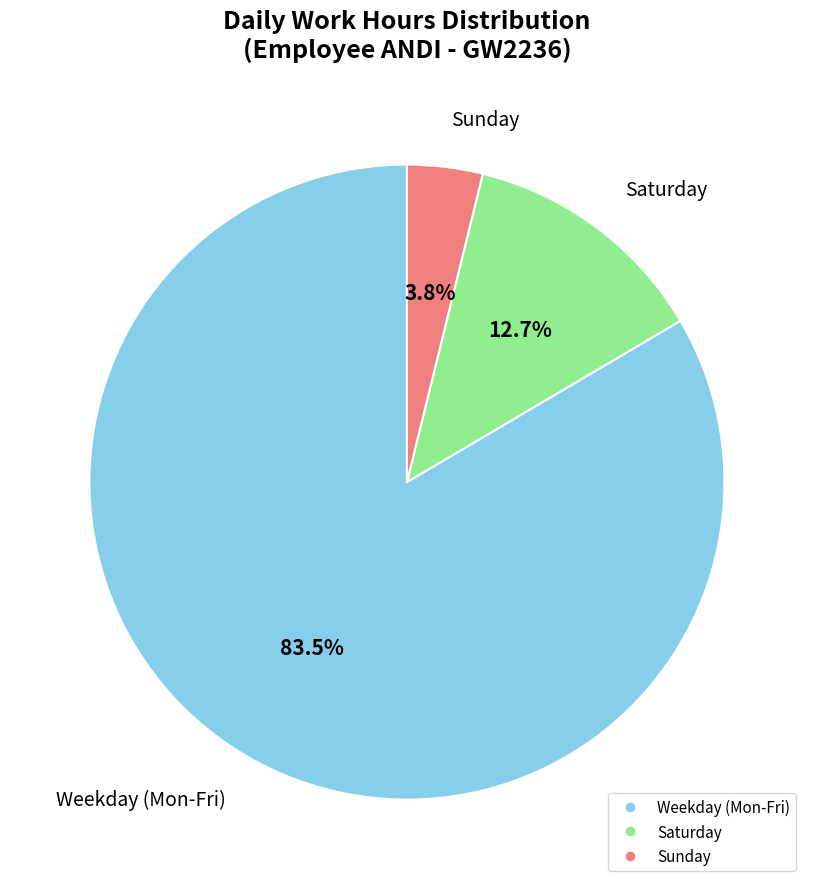

Is there any slice that represents more than half of the pie?

Yes